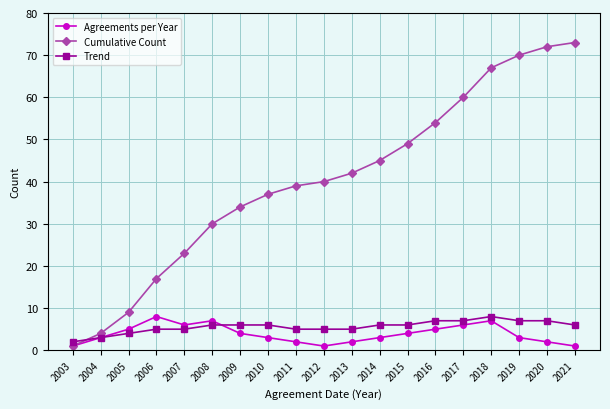

Where is Cumulative Count nearest to the value 37?

2010